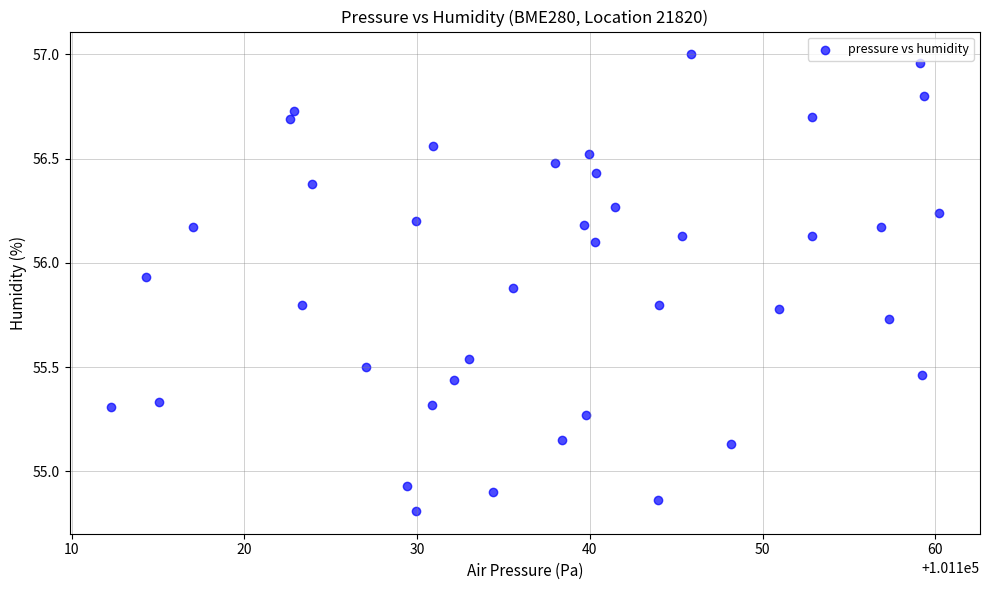

What is the range of X values (max minus min)?

47.9